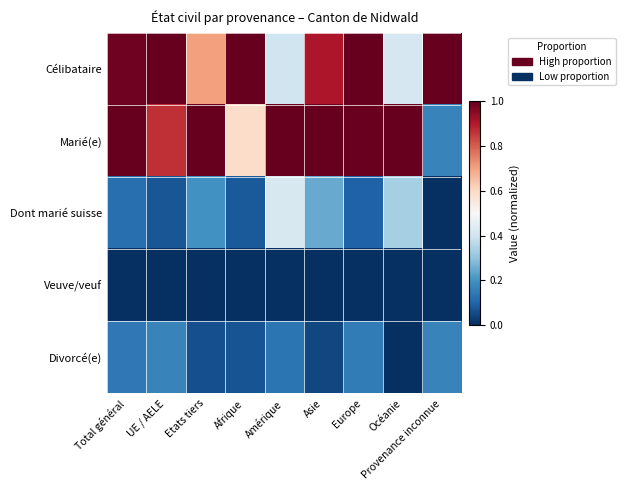

Reading left to right, extract all data points from this chart.

Célibataire: Total général=1.0	UE / AELE=1.0	Etats tiers=0.7	Afrique=1.0	Amérique=0.4	Asie=0.9	Europe=1.0	Océanie=0.4	Provenance inconnue=1.0
Marié(e): Total général=1.0	UE / AELE=0.9	Etats tiers=1.0	Afrique=0.6	Amérique=1.0	Asie=1.0	Europe=1.0	Océanie=1.0	Provenance inconnue=0.2
Dont marié suisse: Total général=0.1	UE / AELE=0.1	Etats tiers=0.2	Afrique=0.1	Amérique=0.4	Asie=0.2	Europe=0.1	Océanie=0.3	Provenance inconnue=0.0
Veuve/veuf: Total général=0.0	UE / AELE=0.0	Etats tiers=0.0	Afrique=0.0	Amérique=0.0	Asie=0.0	Europe=0.0	Océanie=0.0	Provenance inconnue=0.0
Divorcé(e): Total général=0.1	UE / AELE=0.2	Etats tiers=0.1	Afrique=0.1	Amérique=0.1	Asie=0.0	Europe=0.2	Océanie=0.0	Provenance inconnue=0.2